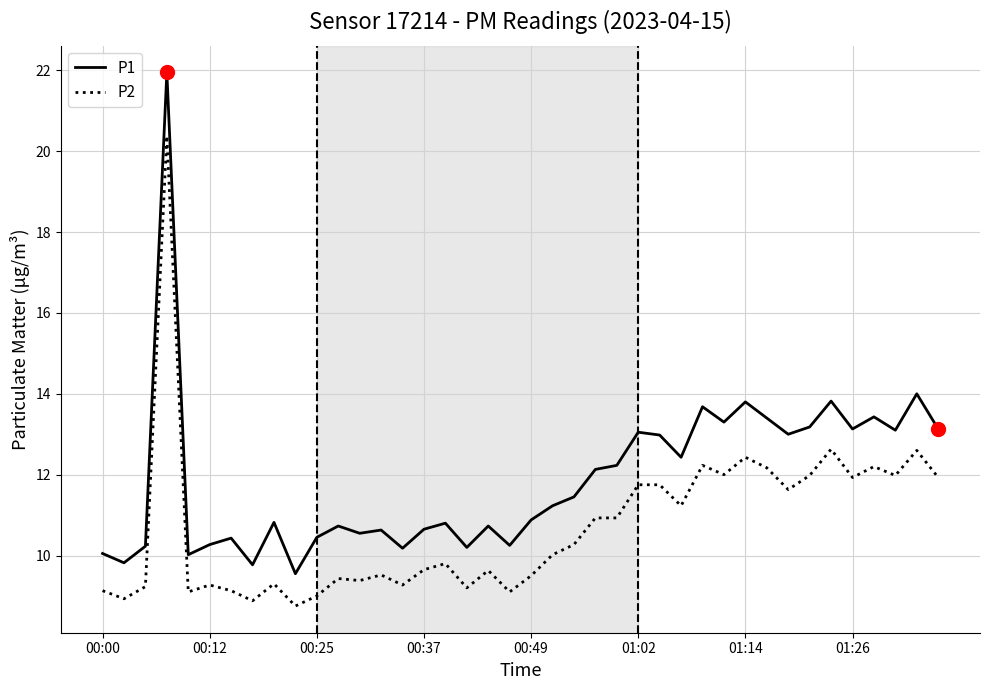

What is the difference between the maximum and minimum values in the P1 series?

12.4